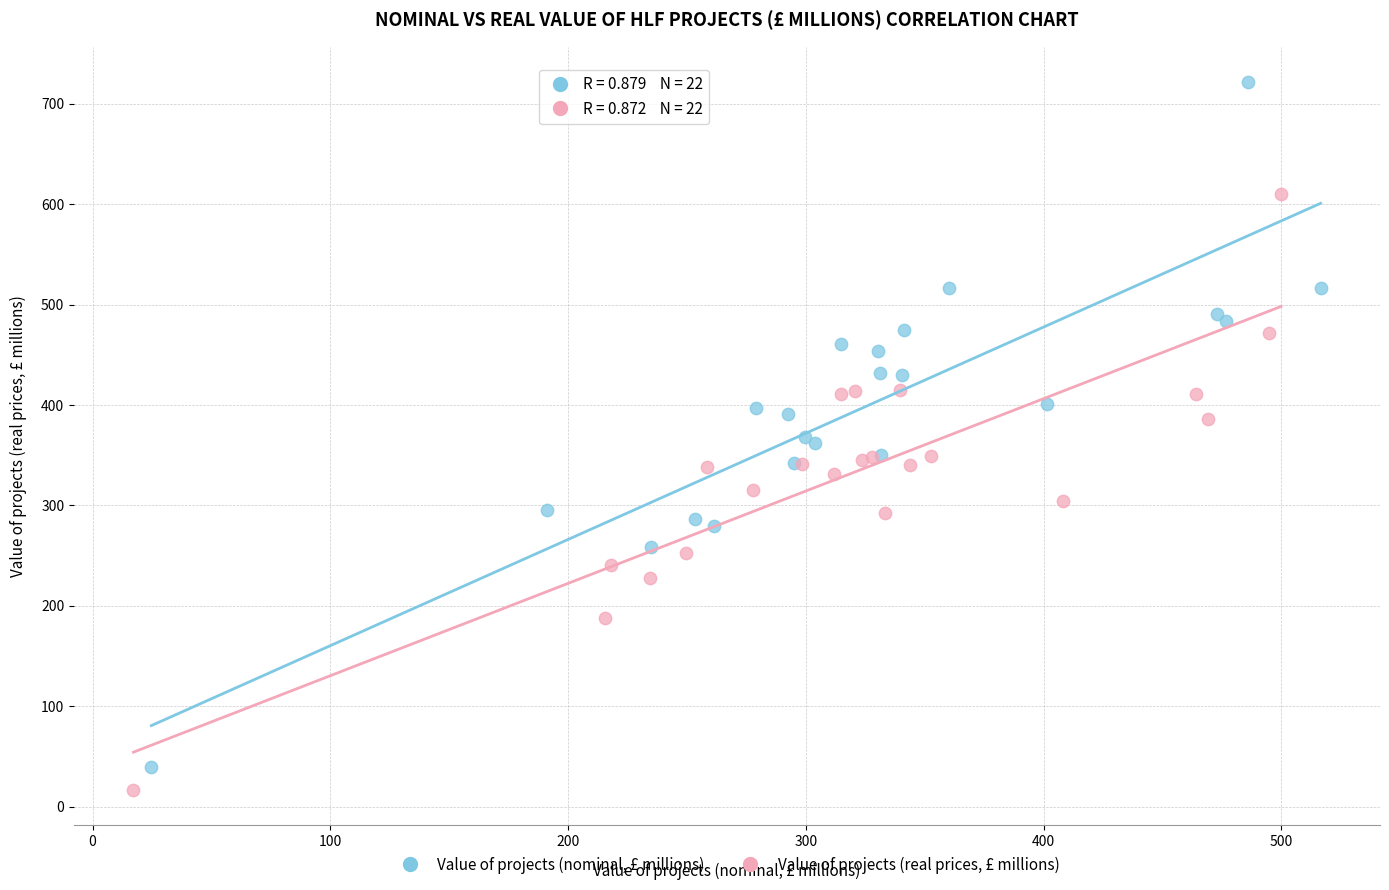

Which series has the widest spread of Y values?

Value of projects (nominal, £ millions)